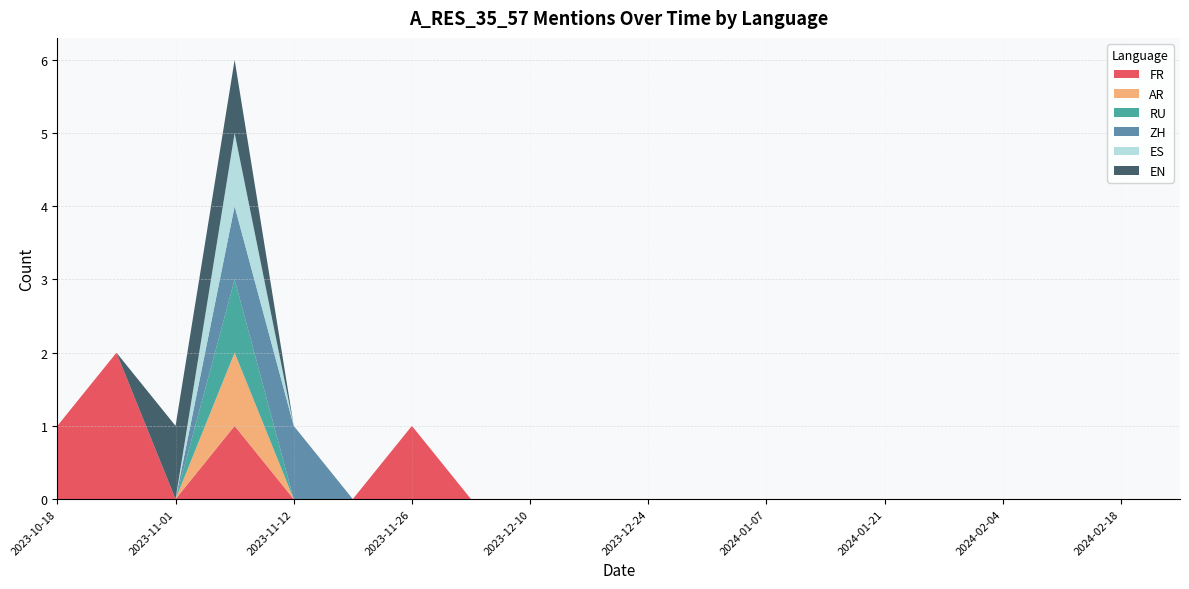

Reading right to left, what are all the values shown in this chart?

FR: 2024-02-25=0	2024-02-18=0	2024-02-11=0	2024-02-04=0	2024-01-28=0	2024-01-21=0	2024-01-14=0	2024-01-07=0	2023-12-31=0	2023-12-24=0	2023-12-17=0	2023-12-10=0	2023-12-03=0	2023-11-26=1	2023-11-19=0	2023-11-12=0	2023-11-05=1	2023-11-01=0	2023-10-25=2	2023-10-18=1
AR: 2024-02-25=0	2024-02-18=0	2024-02-11=0	2024-02-04=0	2024-01-28=0	2024-01-21=0	2024-01-14=0	2024-01-07=0	2023-12-31=0	2023-12-24=0	2023-12-17=0	2023-12-10=0	2023-12-03=0	2023-11-26=0	2023-11-19=0	2023-11-12=0	2023-11-05=1	2023-11-01=0	2023-10-25=0	2023-10-18=0
RU: 2024-02-25=0	2024-02-18=0	2024-02-11=0	2024-02-04=0	2024-01-28=0	2024-01-21=0	2024-01-14=0	2024-01-07=0	2023-12-31=0	2023-12-24=0	2023-12-17=0	2023-12-10=0	2023-12-03=0	2023-11-26=0	2023-11-19=0	2023-11-12=0	2023-11-05=1	2023-11-01=0	2023-10-25=0	2023-10-18=0
ZH: 2024-02-25=0	2024-02-18=0	2024-02-11=0	2024-02-04=0	2024-01-28=0	2024-01-21=0	2024-01-14=0	2024-01-07=0	2023-12-31=0	2023-12-24=0	2023-12-17=0	2023-12-10=0	2023-12-03=0	2023-11-26=0	2023-11-19=0	2023-11-12=1	2023-11-05=1	2023-11-01=0	2023-10-25=0	2023-10-18=0
ES: 2024-02-25=0	2024-02-18=0	2024-02-11=0	2024-02-04=0	2024-01-28=0	2024-01-21=0	2024-01-14=0	2024-01-07=0	2023-12-31=0	2023-12-24=0	2023-12-17=0	2023-12-10=0	2023-12-03=0	2023-11-26=0	2023-11-19=0	2023-11-12=0	2023-11-05=1	2023-11-01=0	2023-10-25=0	2023-10-18=0
EN: 2024-02-25=0	2024-02-18=0	2024-02-11=0	2024-02-04=0	2024-01-28=0	2024-01-21=0	2024-01-14=0	2024-01-07=0	2023-12-31=0	2023-12-24=0	2023-12-17=0	2023-12-10=0	2023-12-03=0	2023-11-26=0	2023-11-19=0	2023-11-12=0	2023-11-05=1	2023-11-01=1	2023-10-25=0	2023-10-18=0